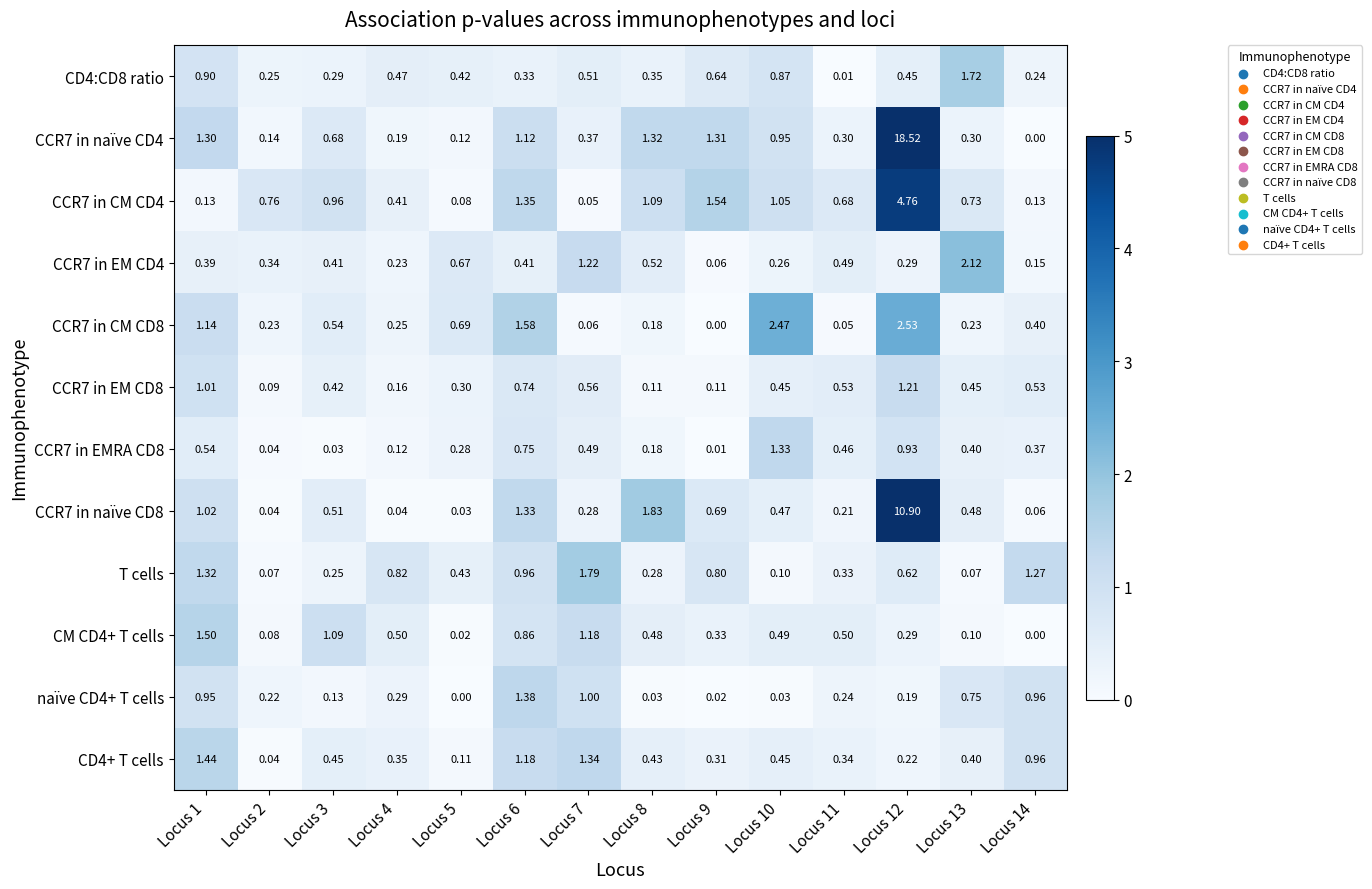

Count the number of categories in the chart.

14